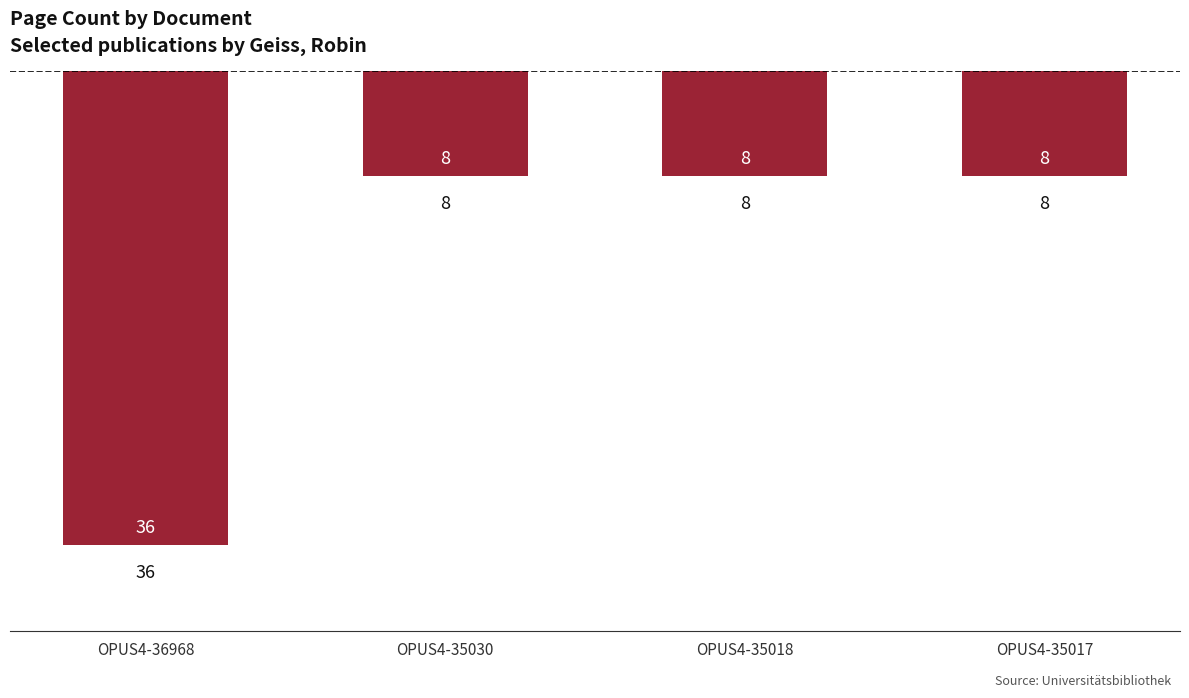

Are the bars horizontal?

No